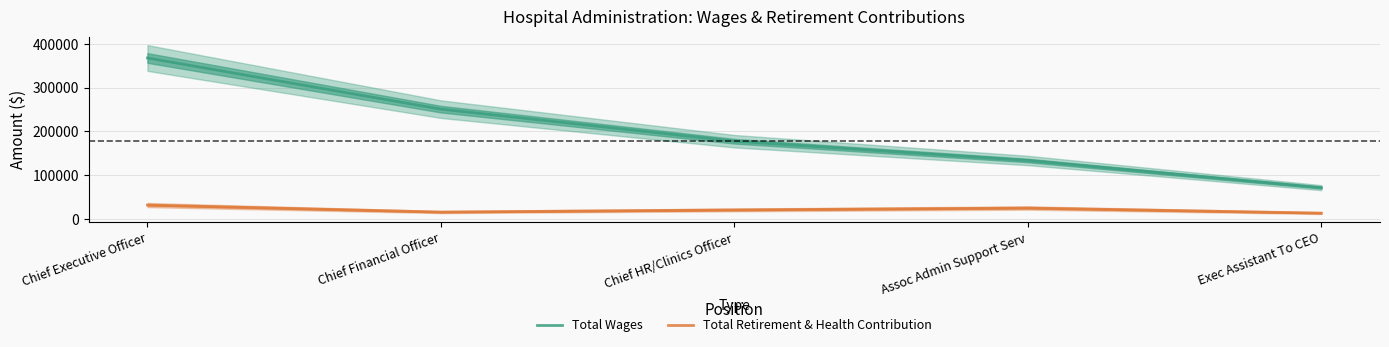

Does the chart display data point markers on the line(s)?

No